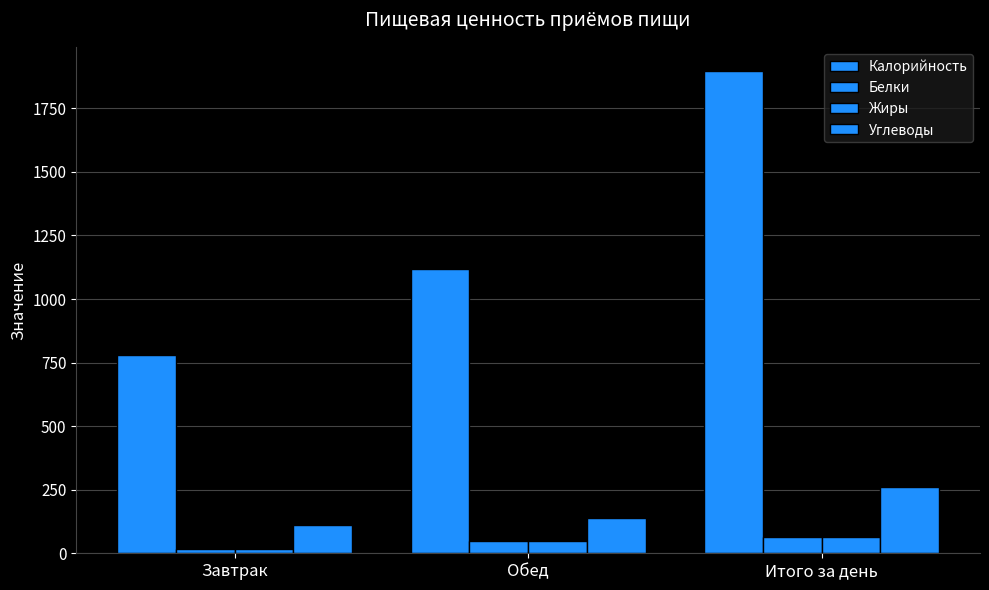

Where is Калорийность nearest to the value 1338?

Обед